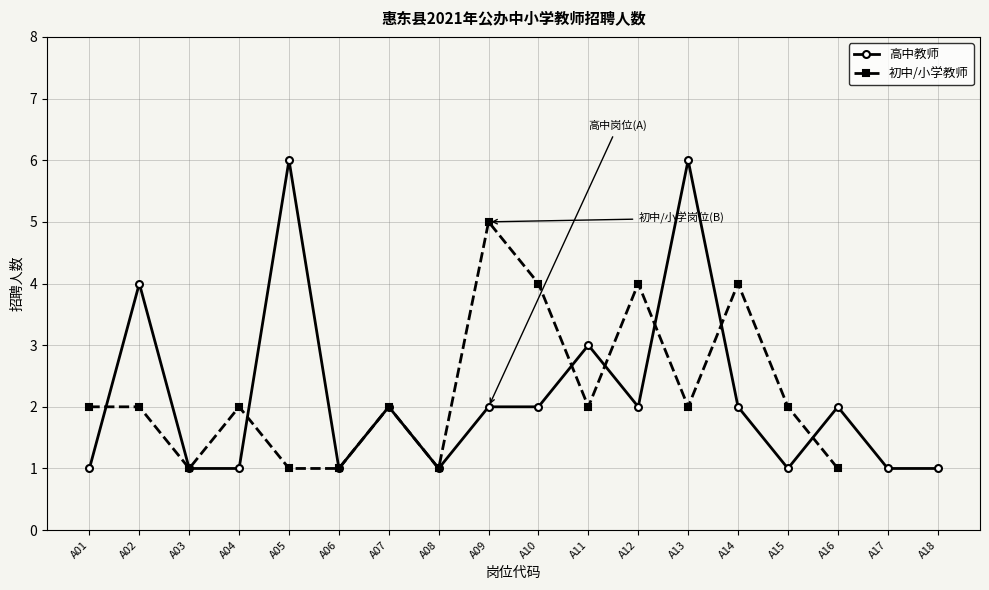

Is this an area chart (filled region under the line)?

No